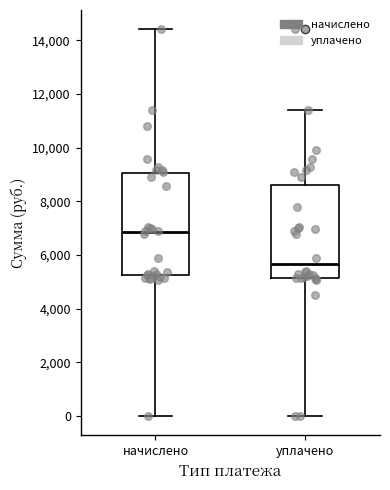

Where is the lower edge of the box for начислено on the y-axis? The values are not printed on the chart, so give them approximately, as read against the axis.

5200